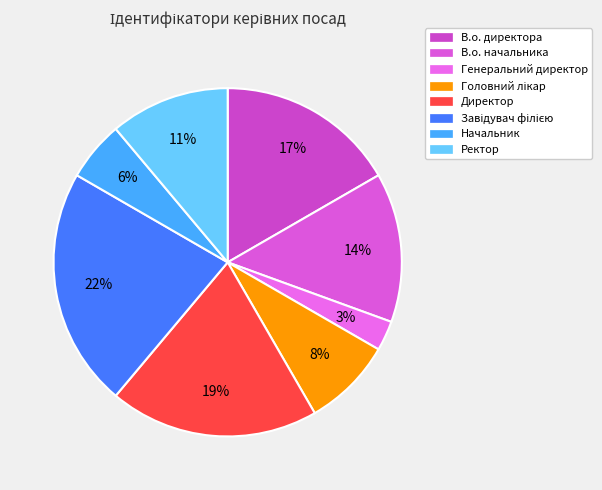

True or false: Ректор accounts for 1% of the total.

False